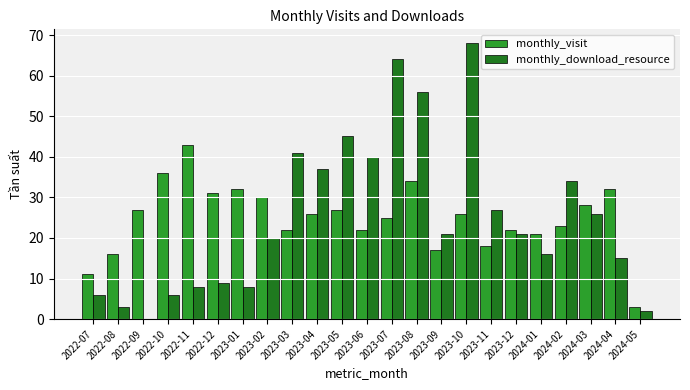

Reading right to left, extract all data points from this chart.

monthly_visit: 3	32	28	23	21	22	18	26	17	34	25	22	27	26	22	30	32	31	43	36	27	16	11
monthly_download_resource: 2	15	26	34	16	21	27	68	21	56	64	40	45	37	41	20	8	9	8	6	0	3	6